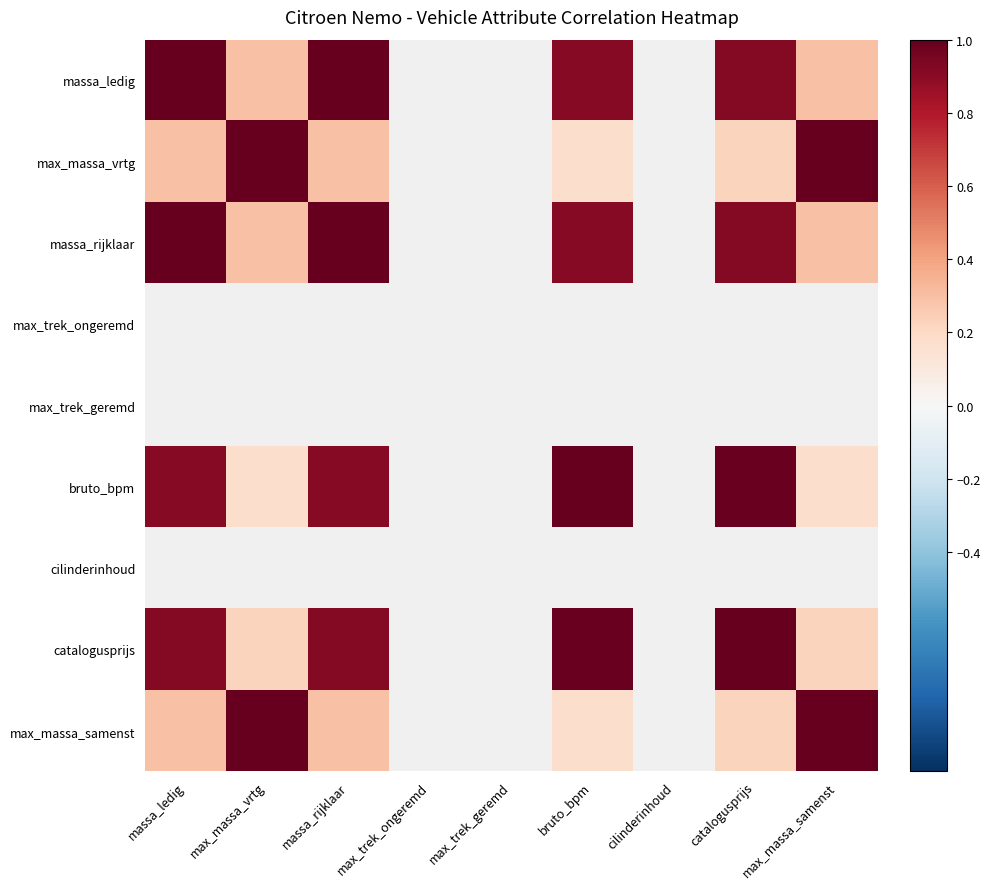

What is the spread (max minus min) of values at max_massa_vrtg?

0.8